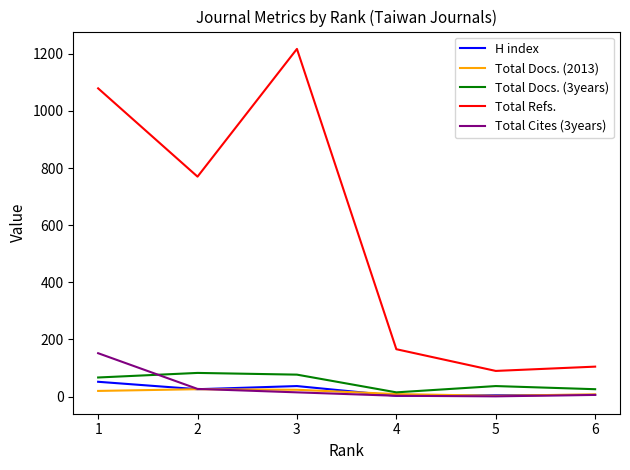

Is the value of Total Cites (3years) at 2 greater than the value of Total Docs. (3years) at 1?

No